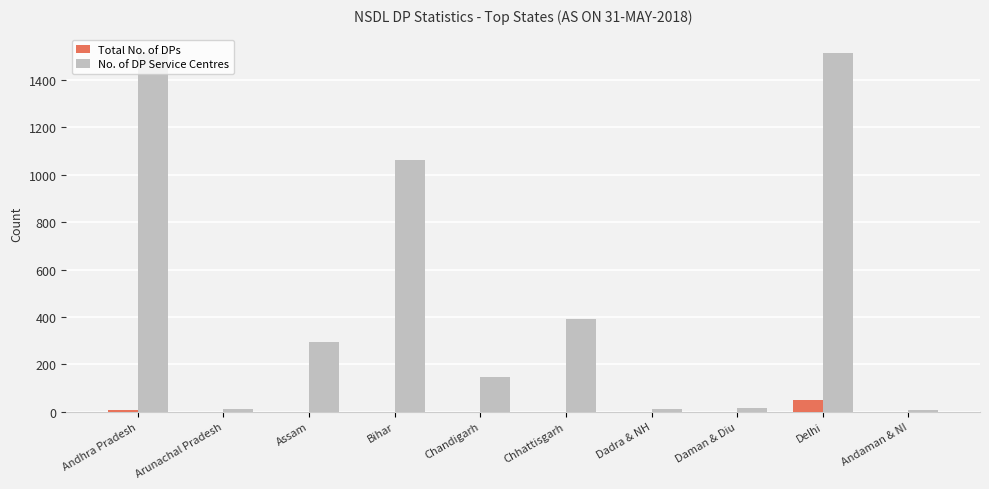

Between Chandigarh and Andaman & NI, which series saw the biggest shift?

No. of DP Service Centres